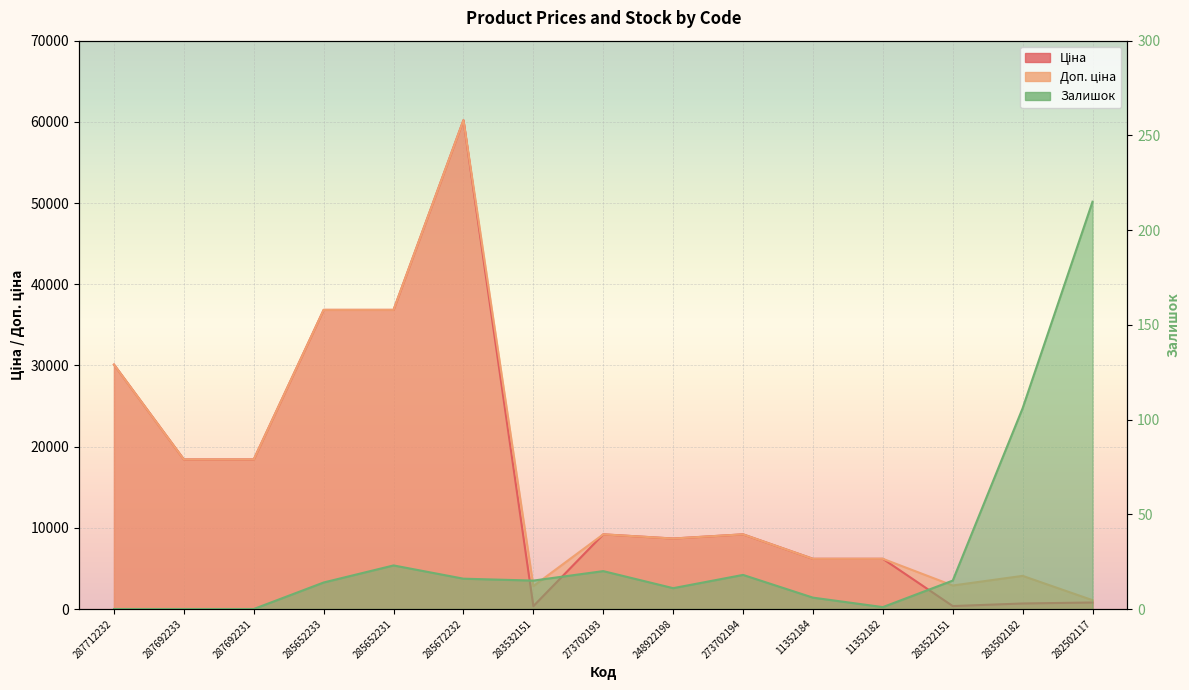

How many interior local valleys does the Залишок series have?

3